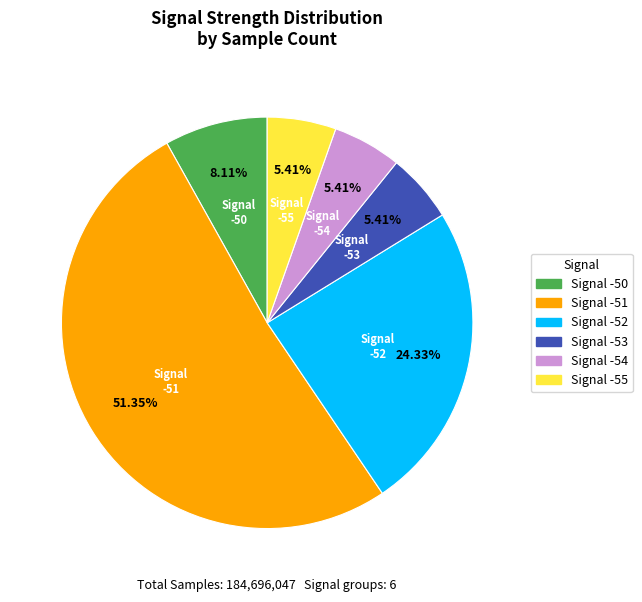

How many slices are in this pie chart?

6